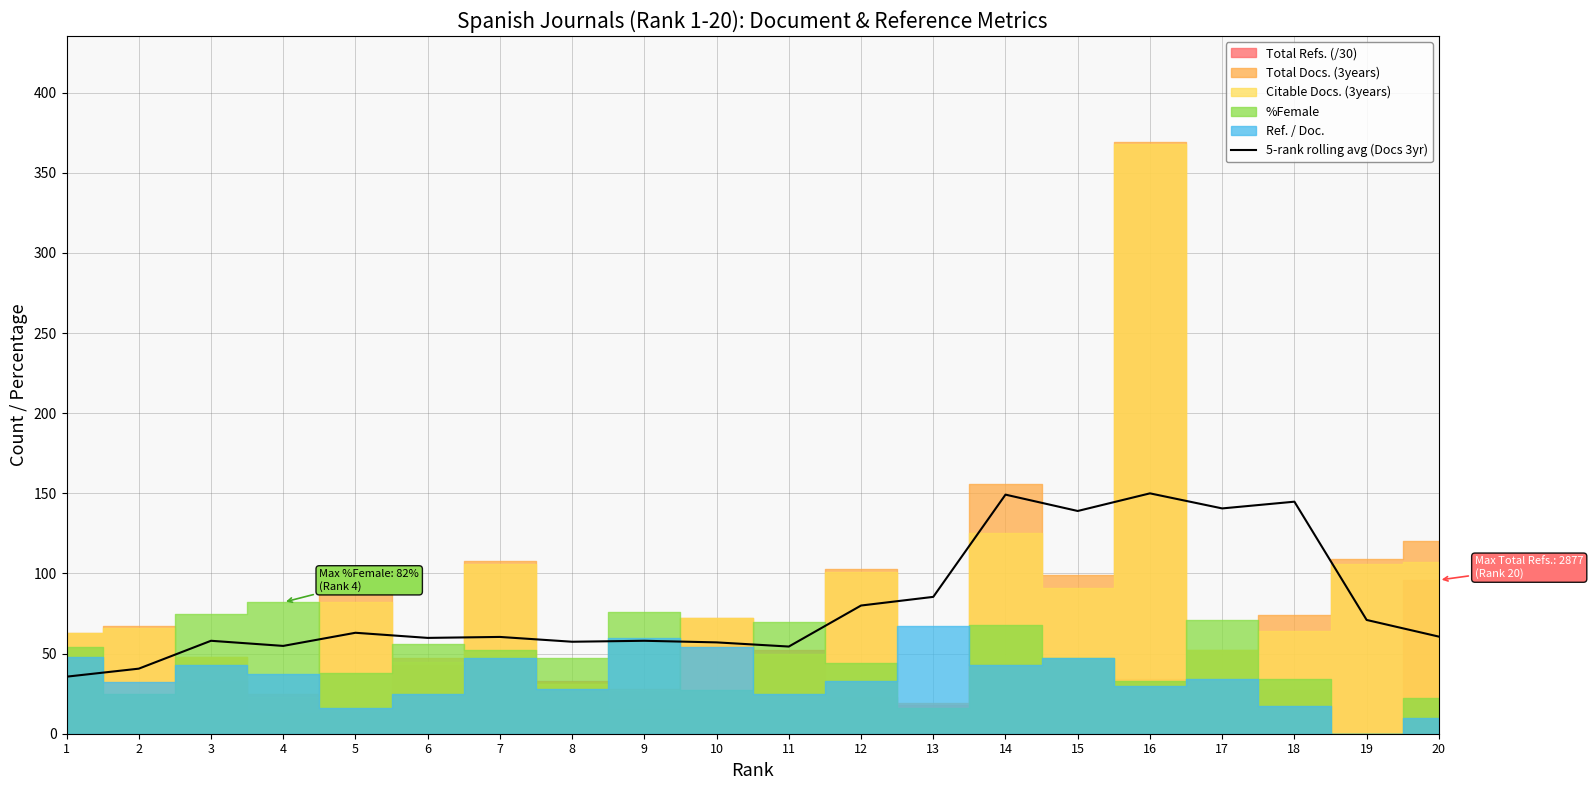

Is it true that the value at 2 is 40.6?

True